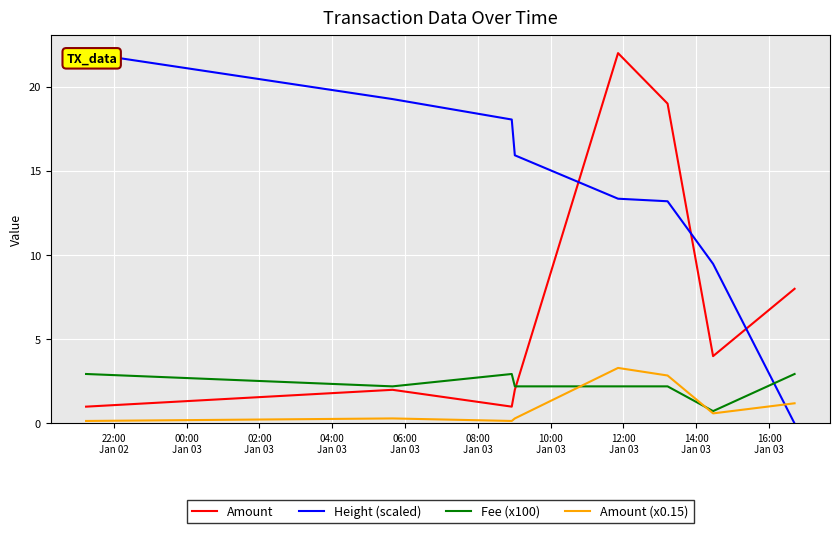

True or false: Amount (x0.15) and Amount cross at least once.

False